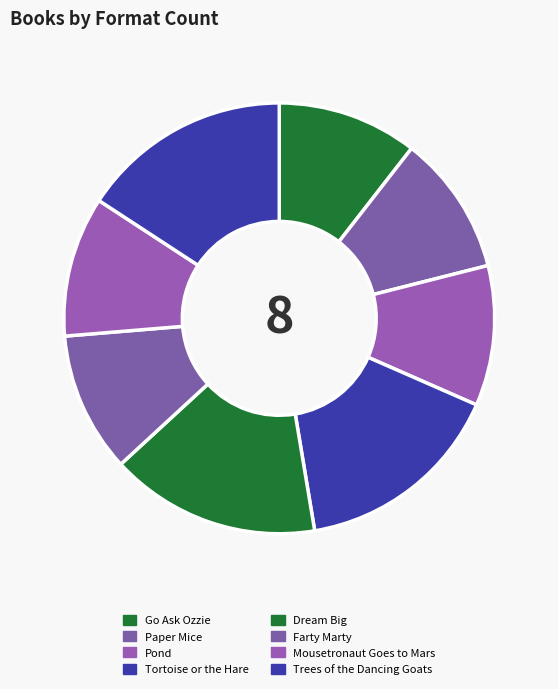

What is the ratio of the value at Dream Big to the value at Pond?

1.5